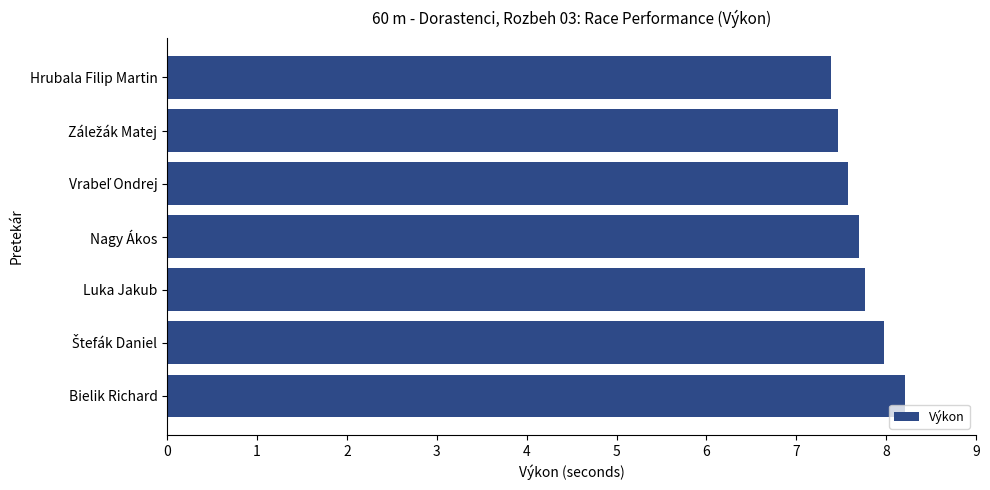

What is the difference between the second highest and second lowest values?

0.5